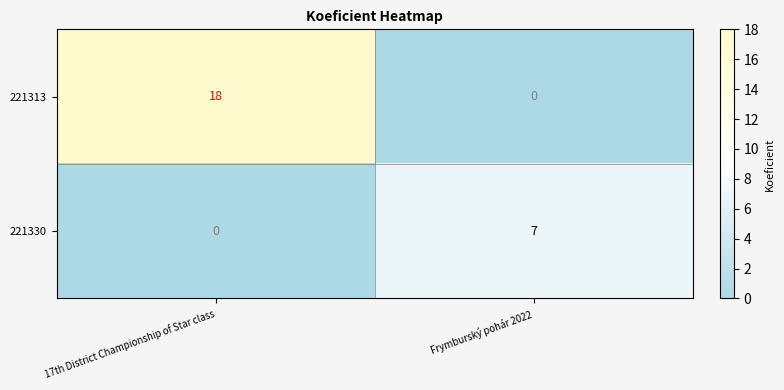

Which series has the largest total across all categories?

221313